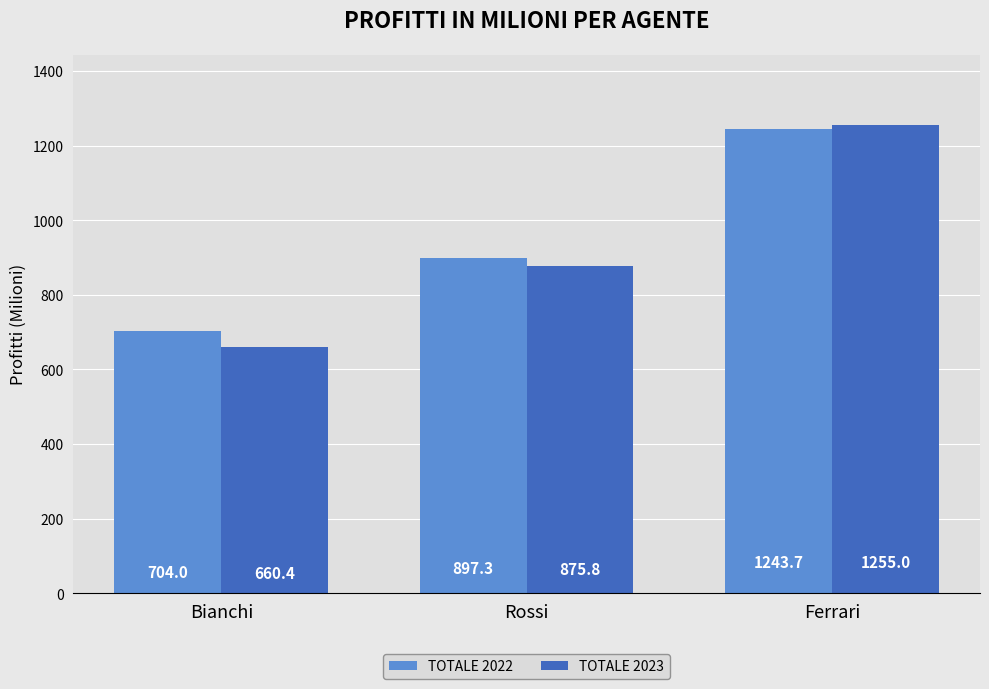

Reading right to left, extract all data points from this chart.

TOTALE 2022: Ferrari=1243.7	Rossi=897.3	Bianchi=704.0
TOTALE 2023: Ferrari=1255.0	Rossi=875.8	Bianchi=660.4